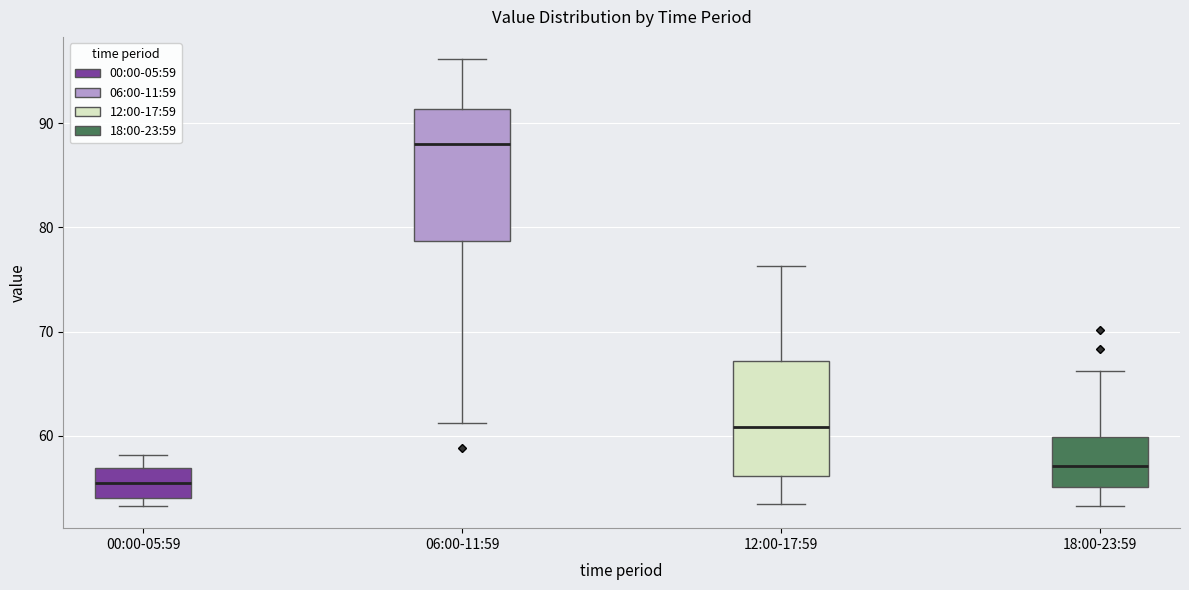

Reading left to right, transcribe this box plot: for each box, give where its median line is, the range the box spans, and where its two whiskers end, as read against the y-axis. The values are not printed on the chart, so give them approximately, as read against the axis.

00:00-05:59: median 56, box 54 to 57, whiskers 53 to 58
06:00-11:59: median 88, box 79 to 91, whiskers 61 to 96
12:00-17:59: median 61, box 56 to 67, whiskers 53 to 76
18:00-23:59: median 57, box 55 to 60, whiskers 53 to 66